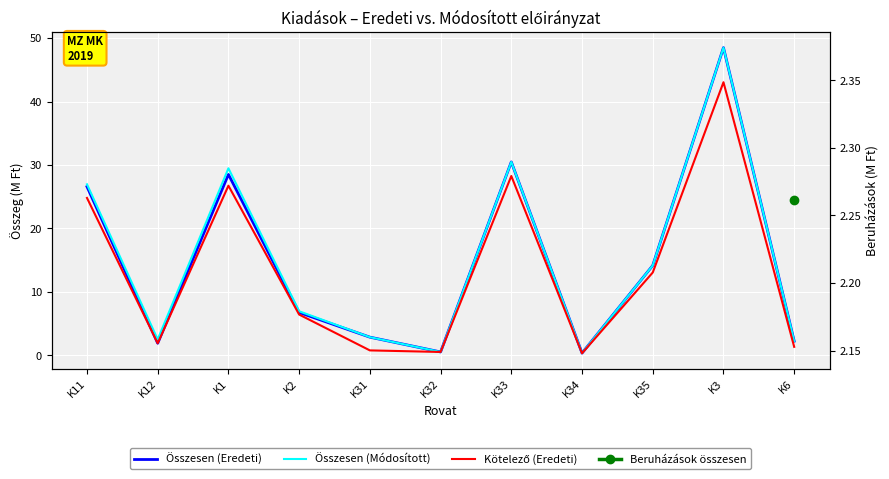

At which category is the sum across all series the highest?

K3